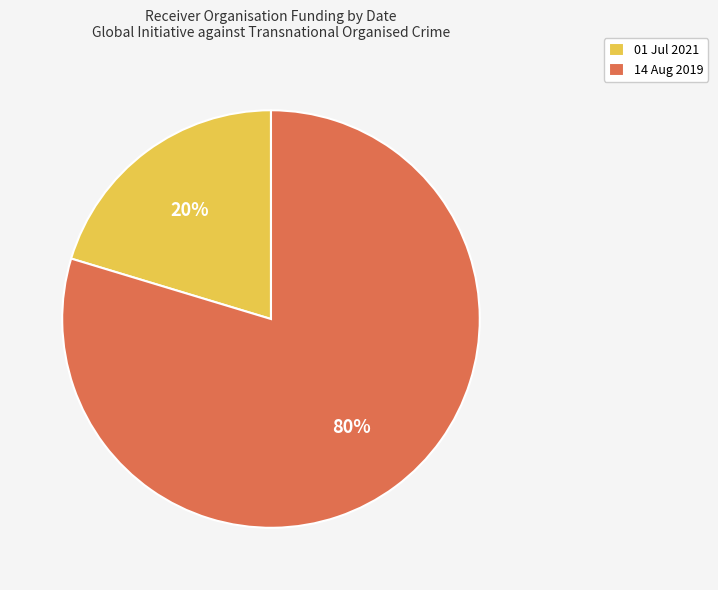

Which slice is the smallest?

01 Jul 2021